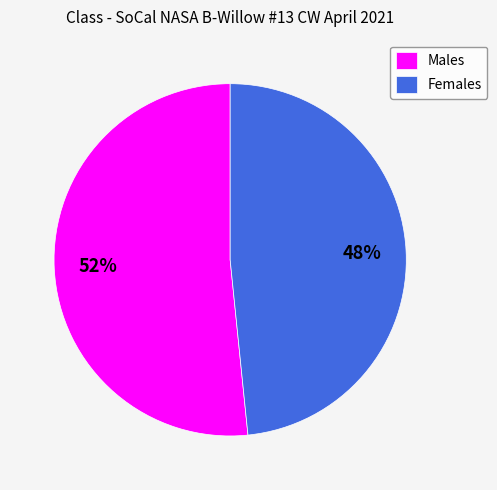

Approximately how many times larger is the value at Females compared to Males?

0.9